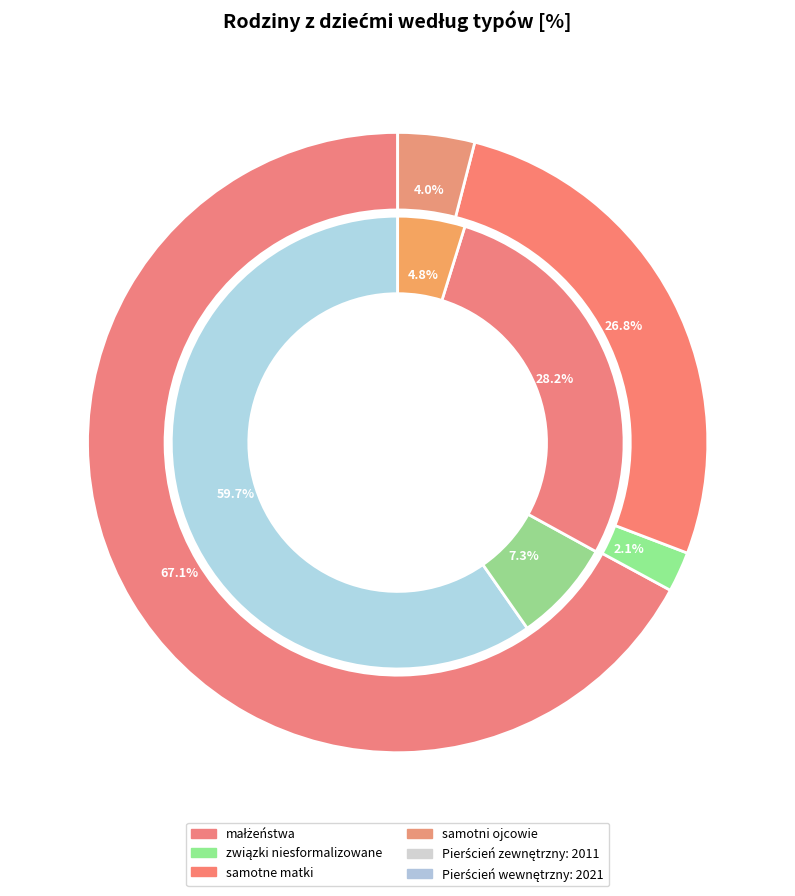

What is the smallest slice in the pie chart?

związki niesformalizowane